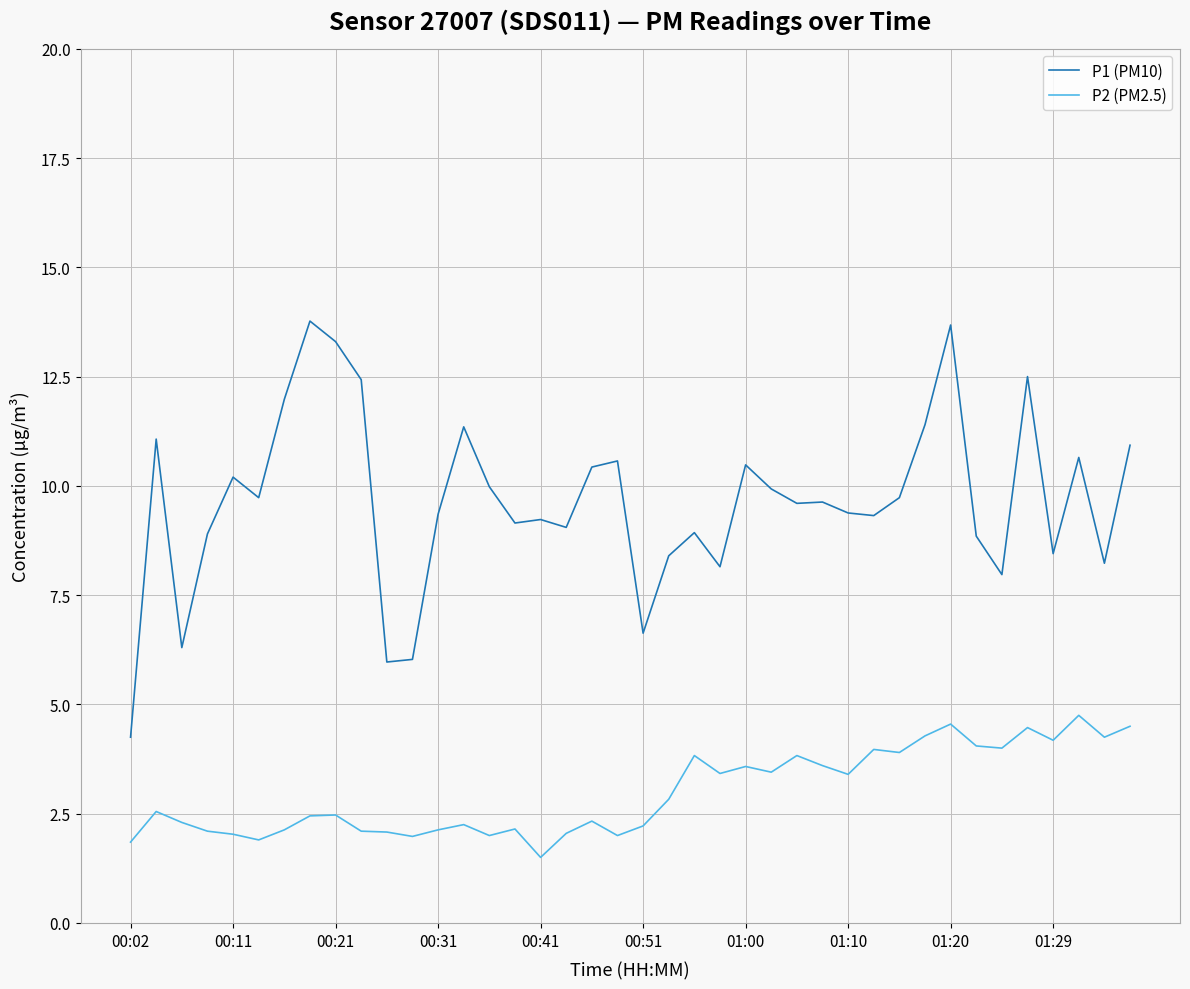

Rank the series by their average value, from lowest to highest.

P2 (PM2.5), P1 (PM10)